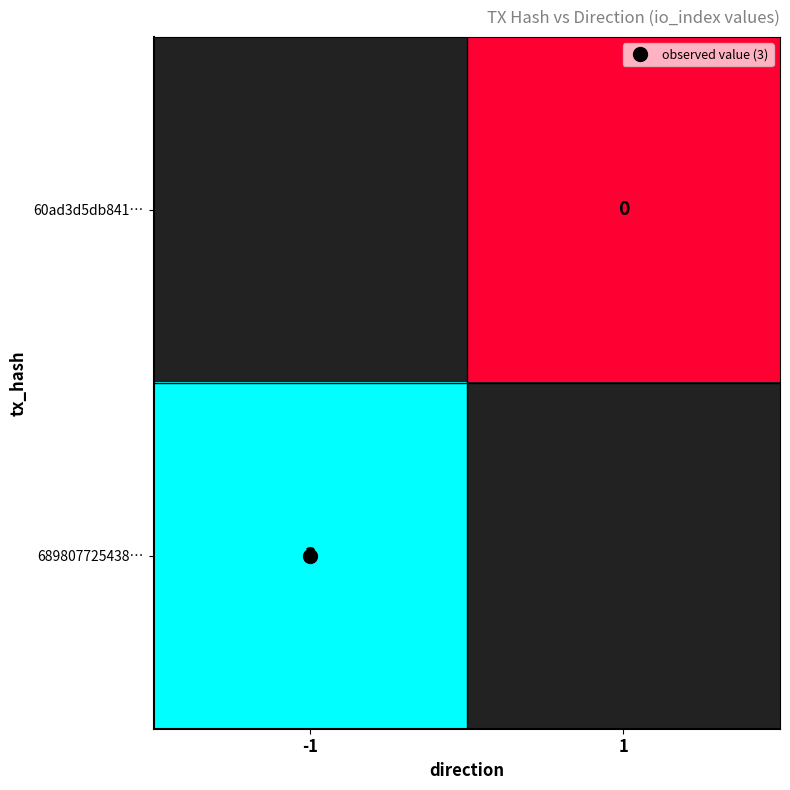

List the series in order of their overall mean, lowest first.

60ad3d5db841…, 689807725438…